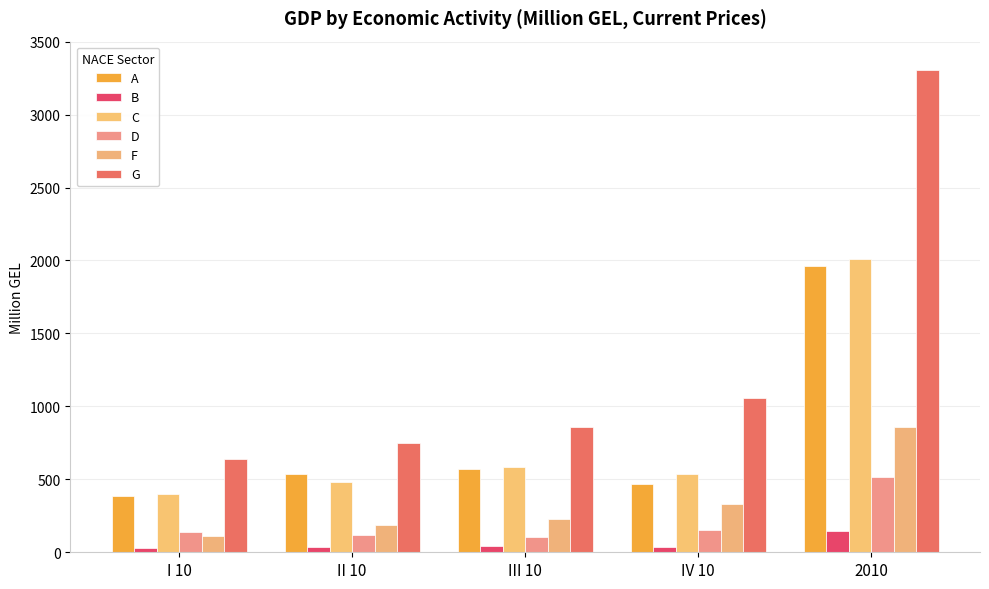

True or false: A has a value of 383.1 at I 10.

True